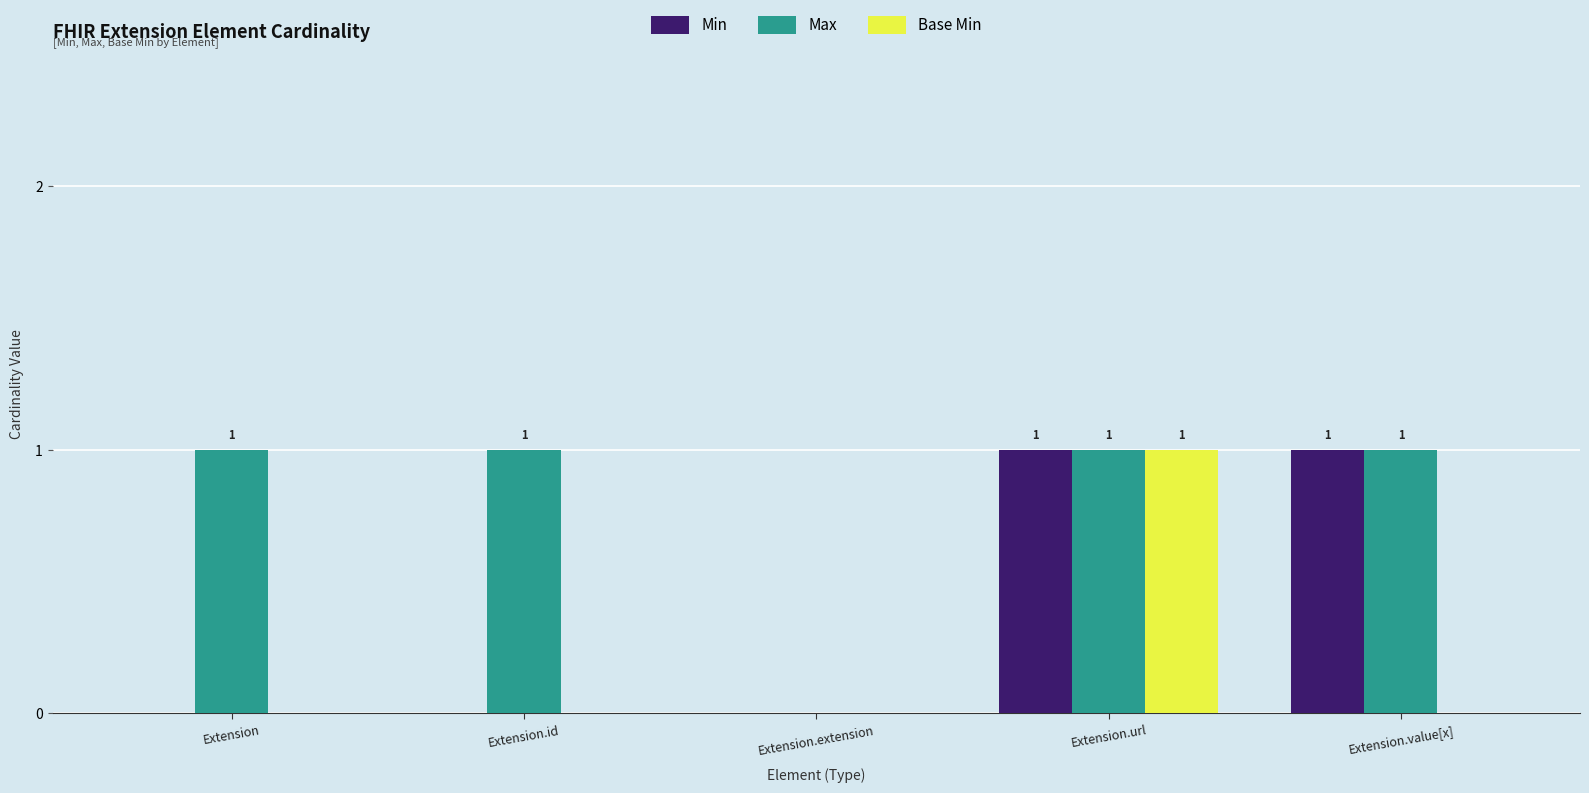

How many series are shown in this chart?

3